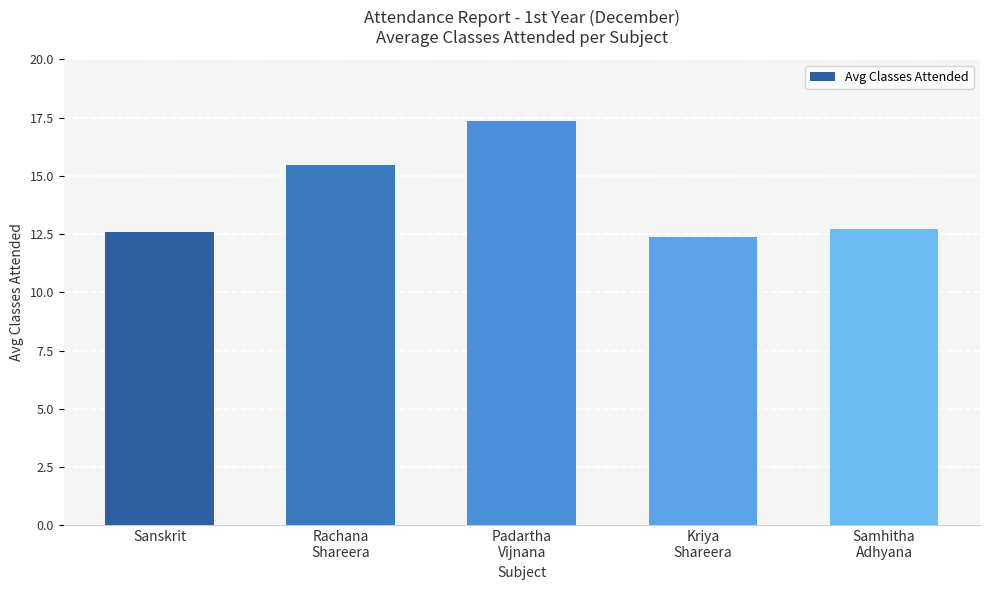

Which has a higher value, Kriya
Shareera or Rachana
Shareera?

Rachana
Shareera